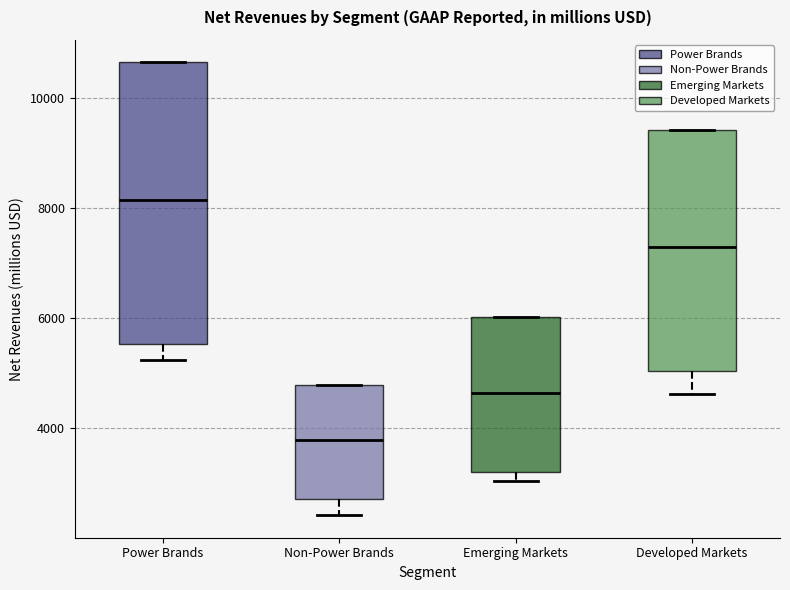

Reading left to right, transcribe this box plot: for each box, give where its median line is, the range the box spans, and where its two whiskers end, as read against the y-axis. The values are not printed on the chart, so give them approximately, as read against the axis.

Power Brands: median 8200, box 5600 to 10600, whiskers 5200 to 10600
Non-Power Brands: median 3800, box 2800 to 4800, whiskers 2400 to 4800
Emerging Markets: median 4600, box 3200 to 6000, whiskers 3000 to 6000
Developed Markets: median 7200, box 5000 to 9400, whiskers 4600 to 9400